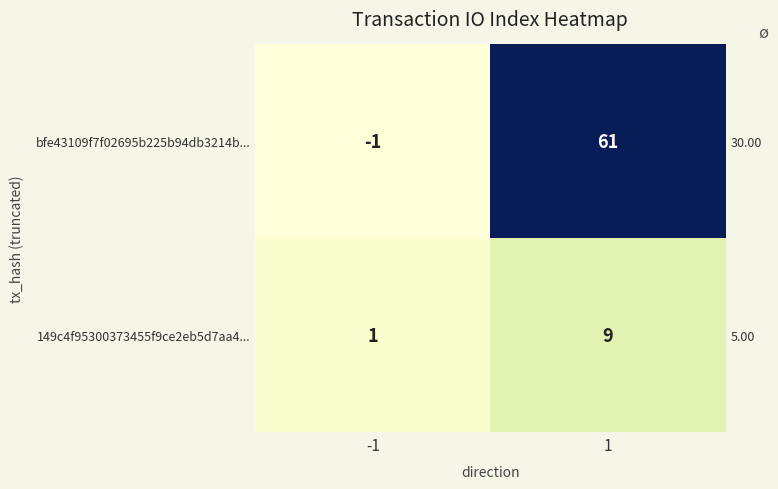

How many values in the bfe43109f7f02695b225b94db3214b... series are below 61?

1